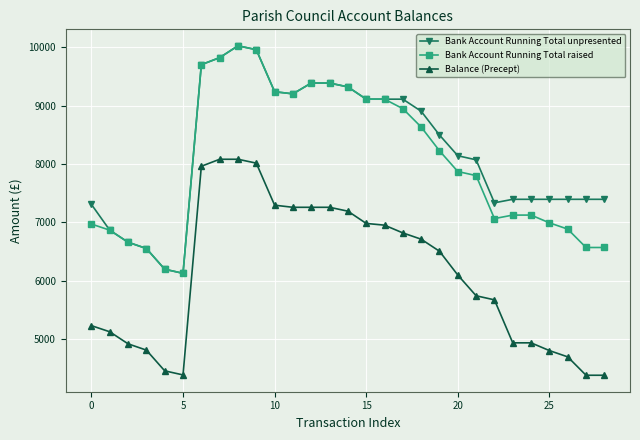

True or false: Balance (Precept) has more than 0 points higher than both neighbors.

True